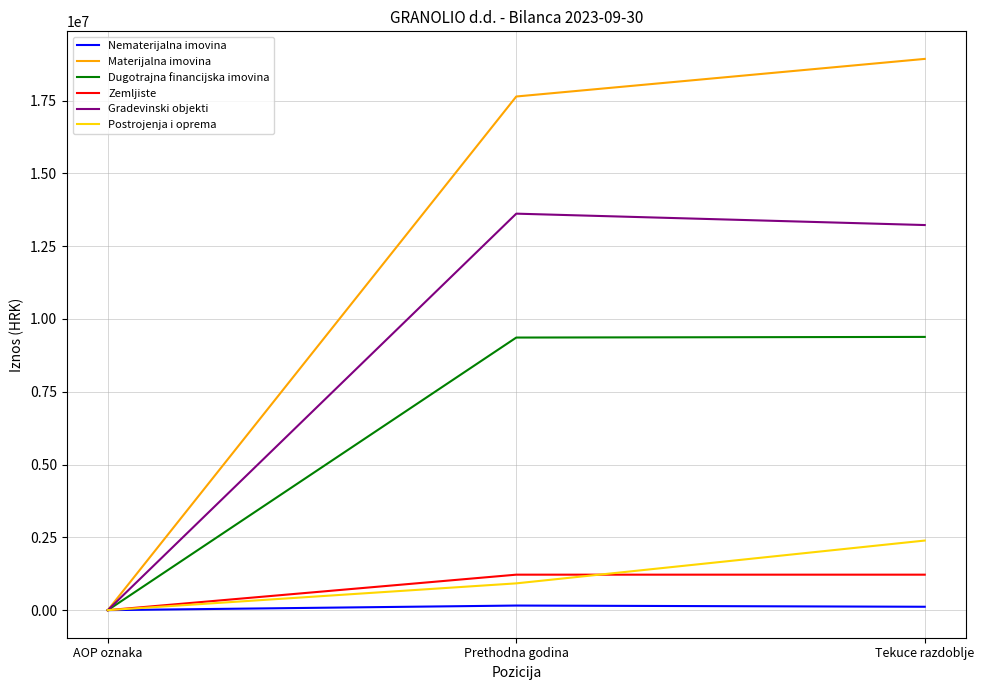

What is the difference between the maximum and second lowest values in the Dugotrajna financijska imovina series?

22000